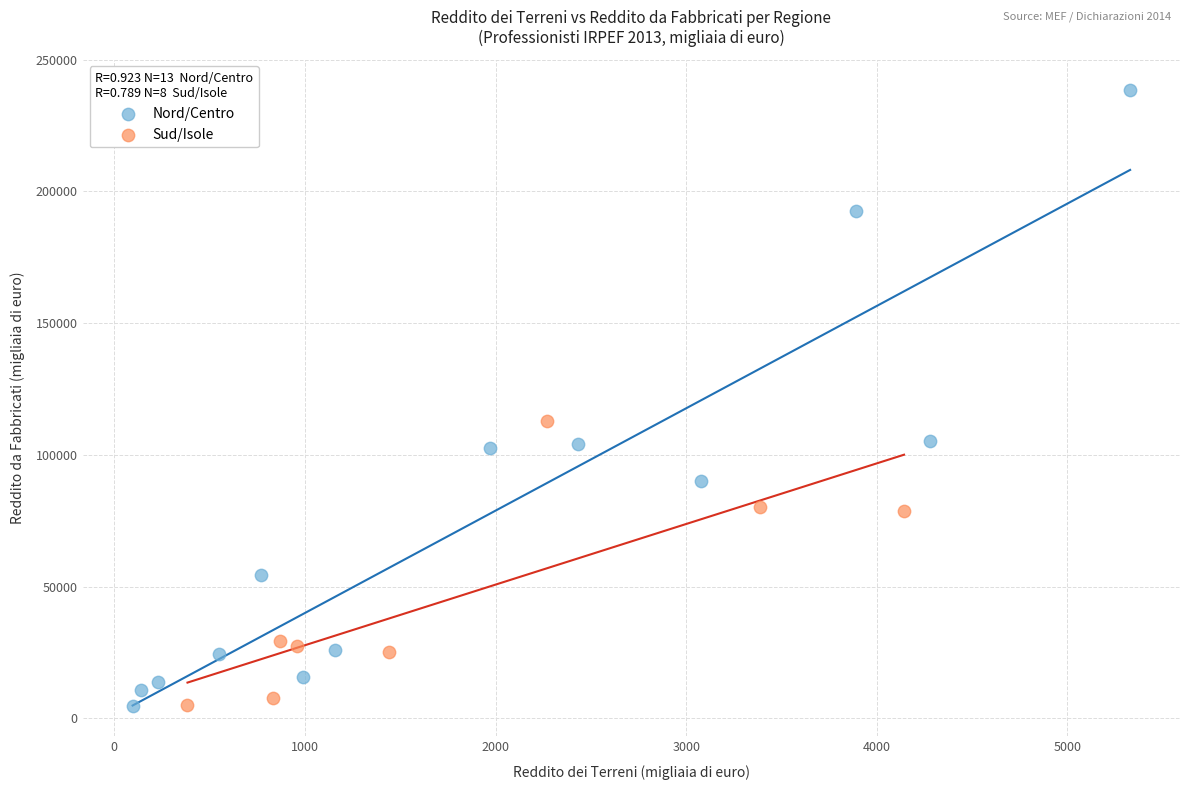

Which series has the largest Y range (max minus min)?

Nord/Centro